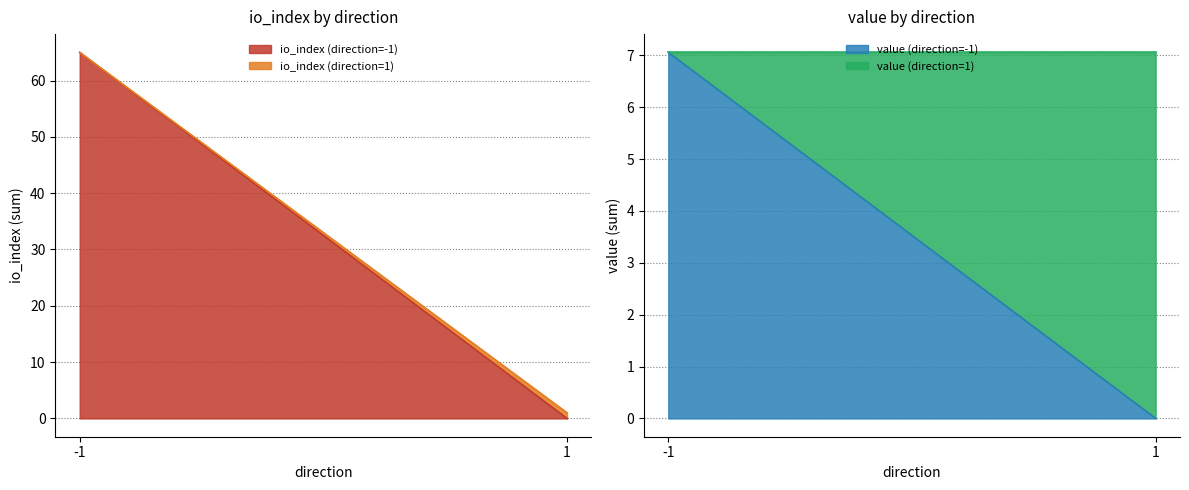

How many values in the io_index (direction=1) series are below 1?

1